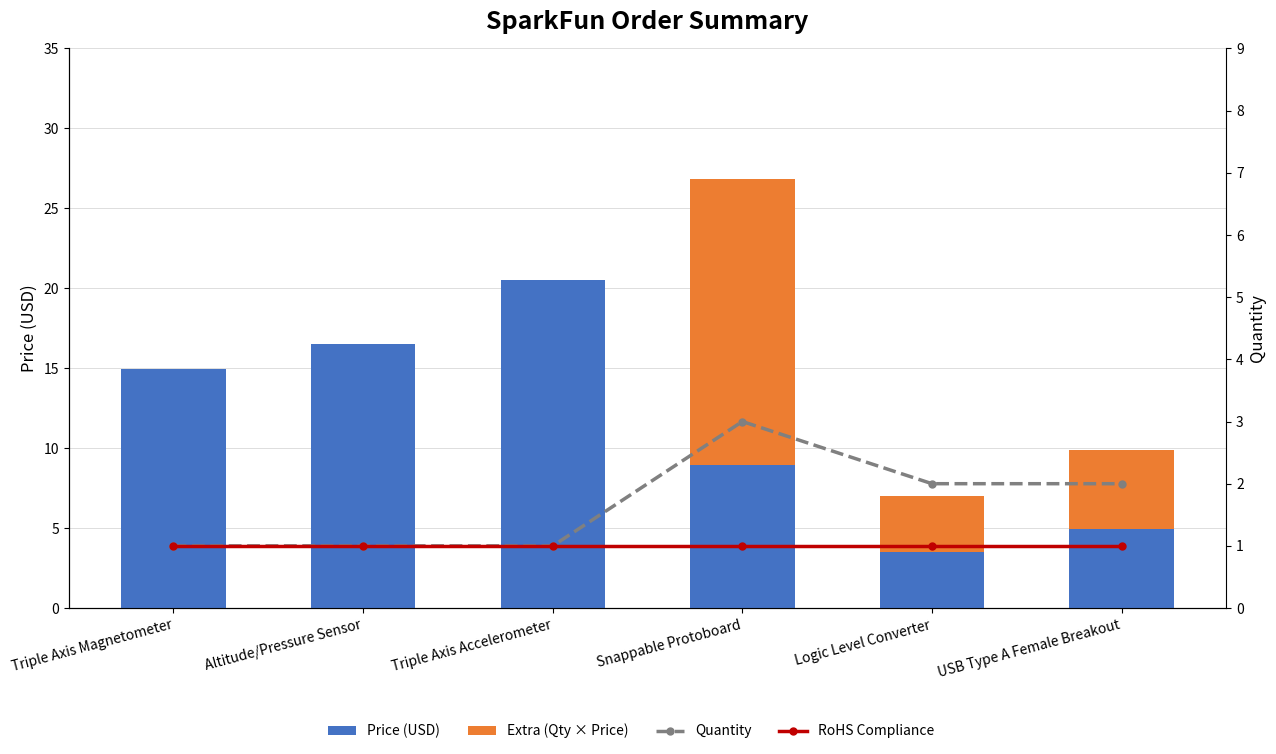

What is the total value across all series at Snappable Protoboard?

30.9